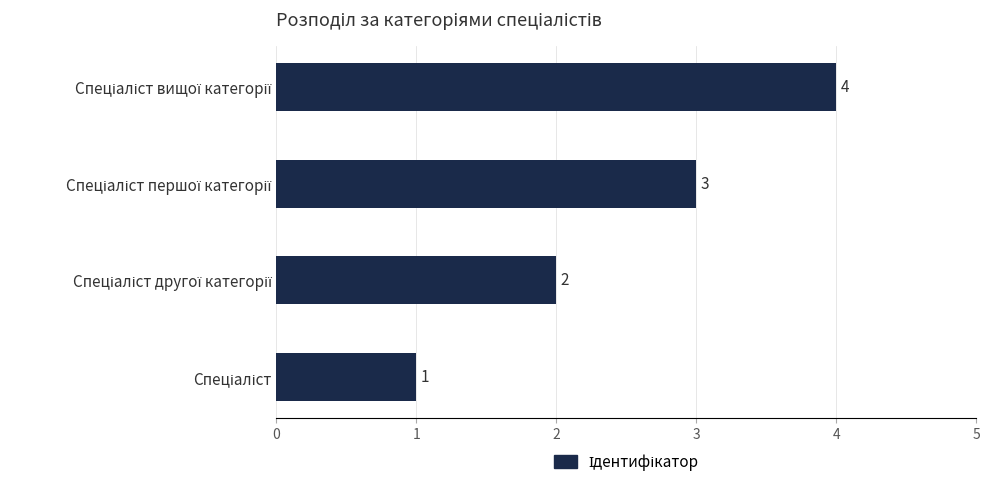

What is the difference between the maximum and minimum values?

3